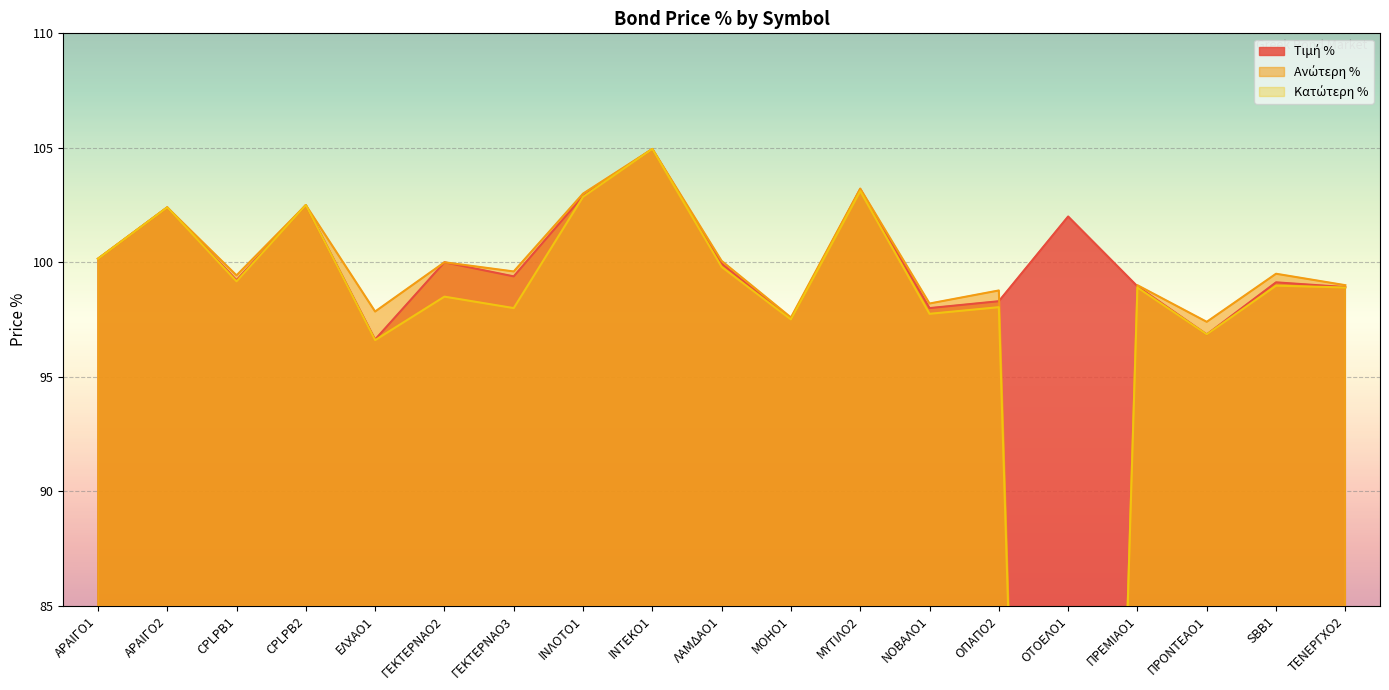

How many times do Τιμή % and Ανώτερη % cross each other?

2